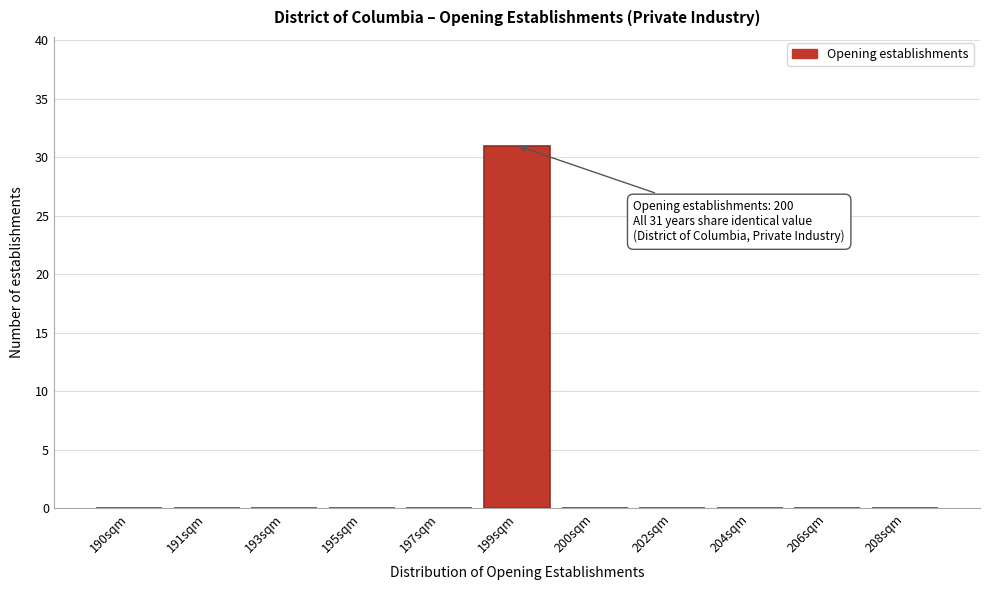

Reading left to right, list all the values displayed in this chart.

190sqm=0	191sqm=0	193sqm=0	195sqm=0	197sqm=0	199sqm=31	200sqm=0	202sqm=0	204sqm=0	206sqm=0	208sqm=0